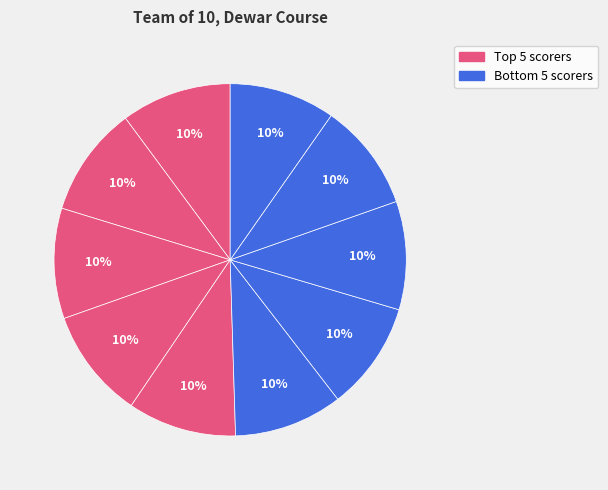

Does any single category account for the majority?

No